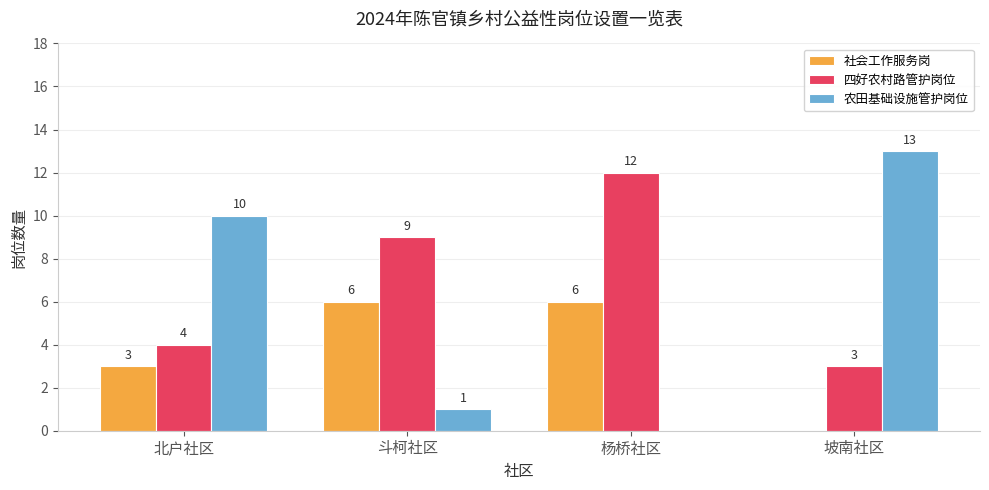

At which label is 四好农村路管护岗位 closest to 7?

斗柯社区